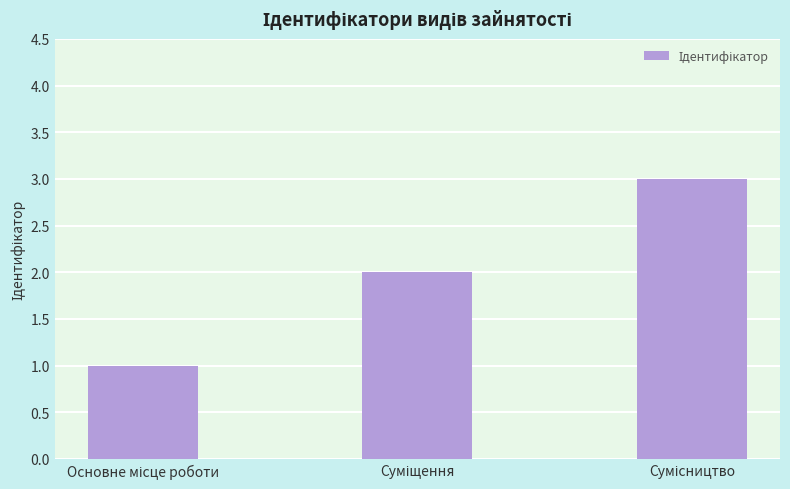

Reading left to right, extract all data points from this chart.

1	2	3